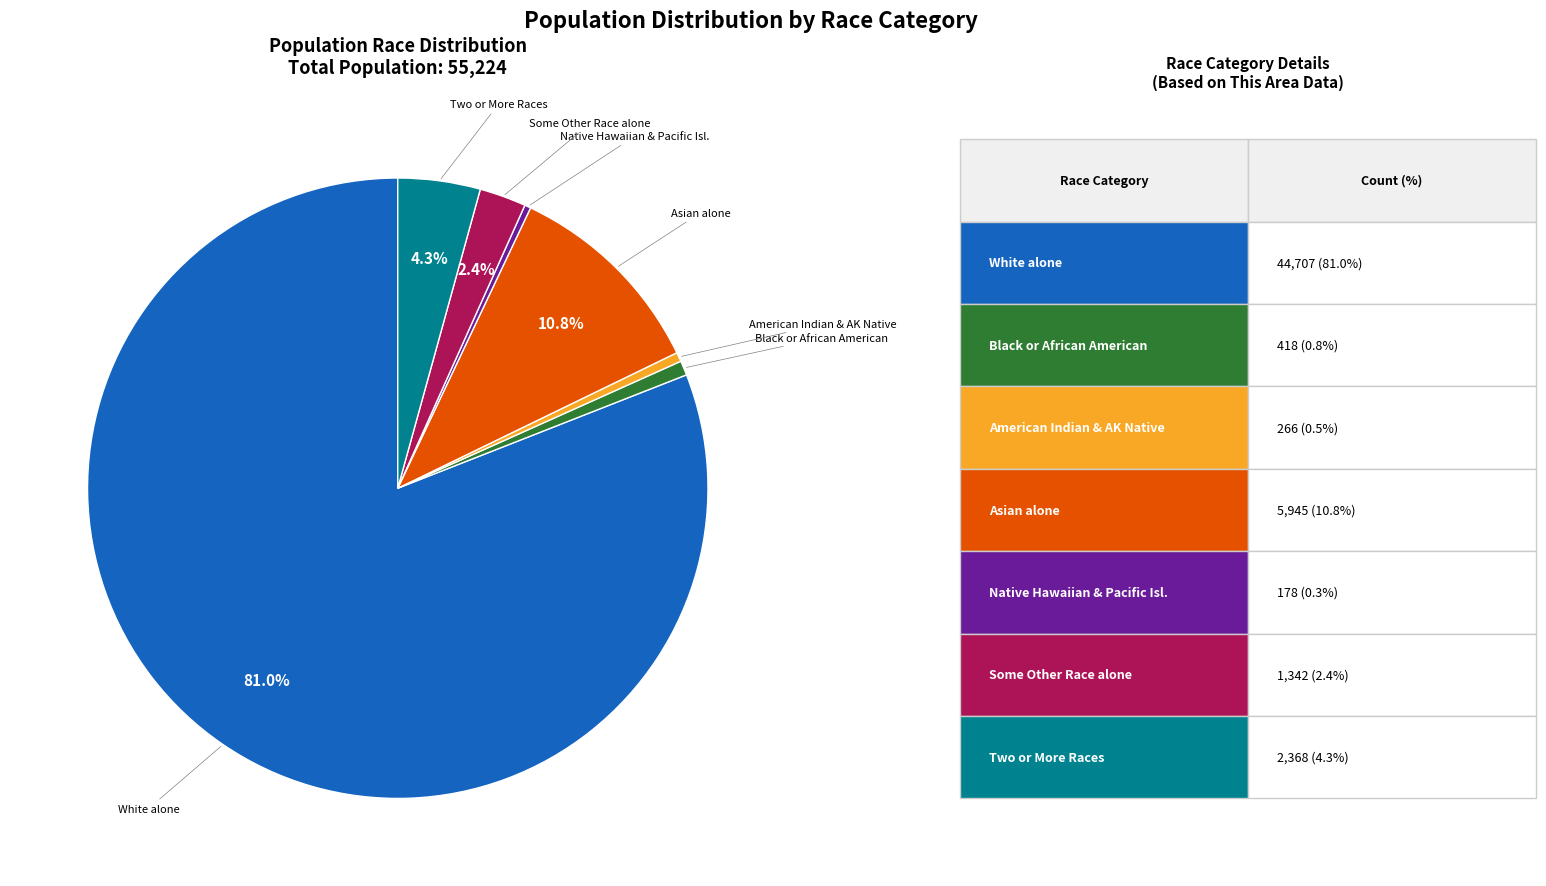

Does any single category account for the majority?

Yes